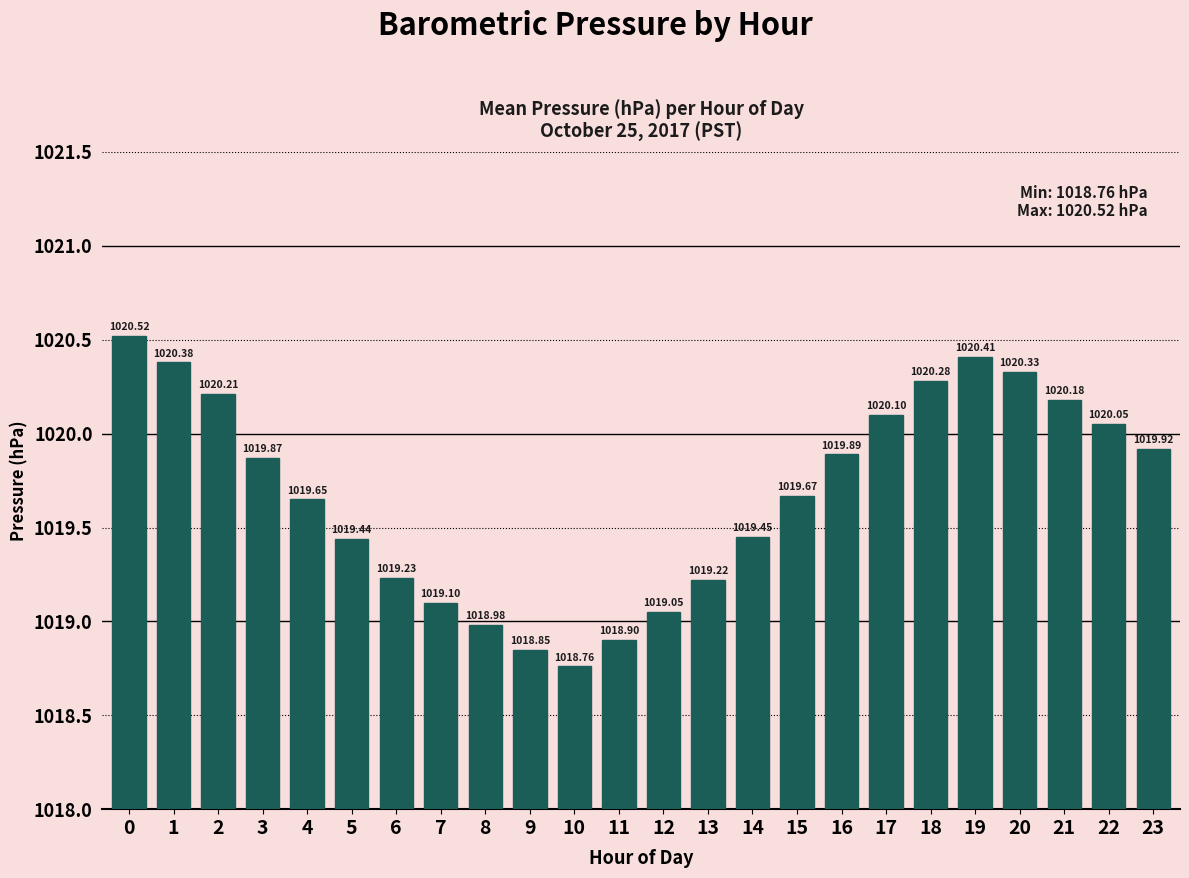

Which category has the lowest value across all series?

10